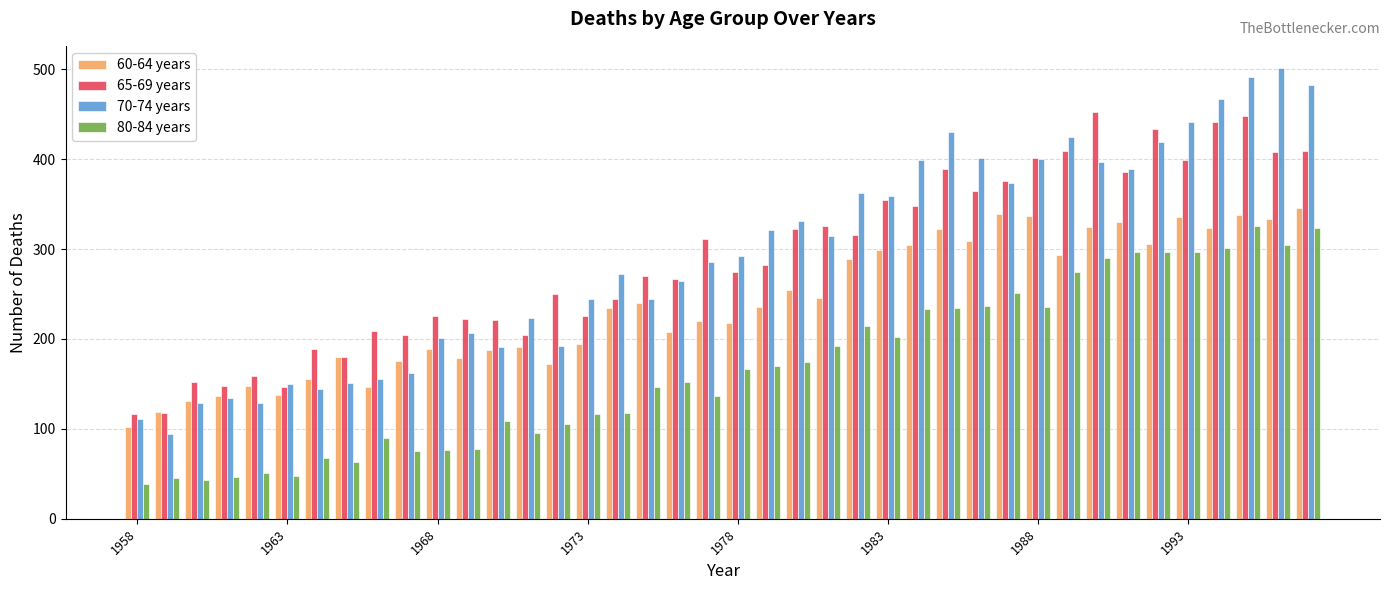

What is the maximum value shown in the chart?

501